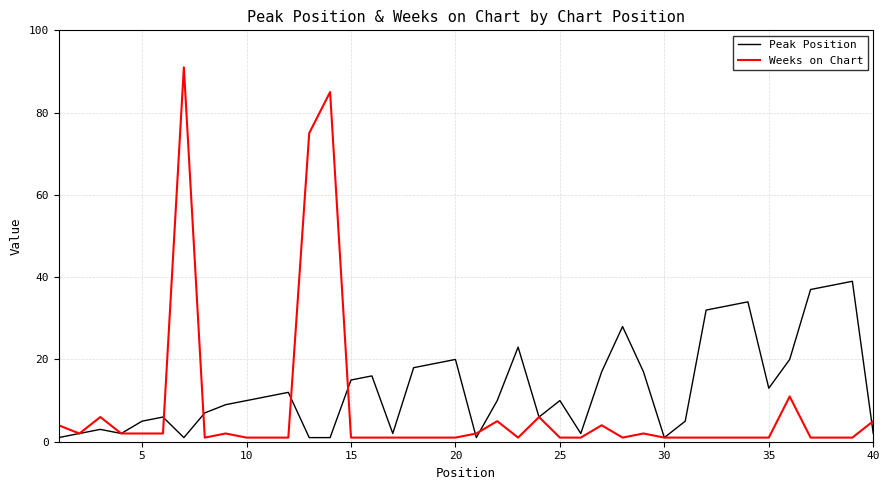

Which series has the largest range (max minus min)?

Weeks on Chart